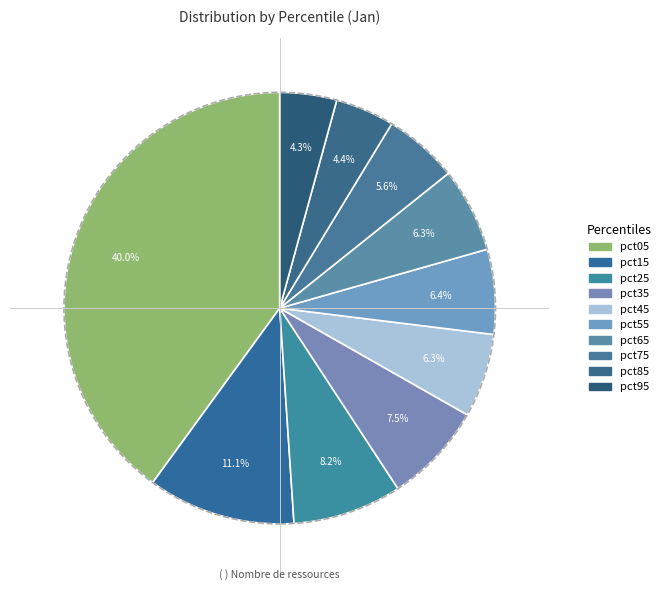

How many segments does this pie chart have?

10